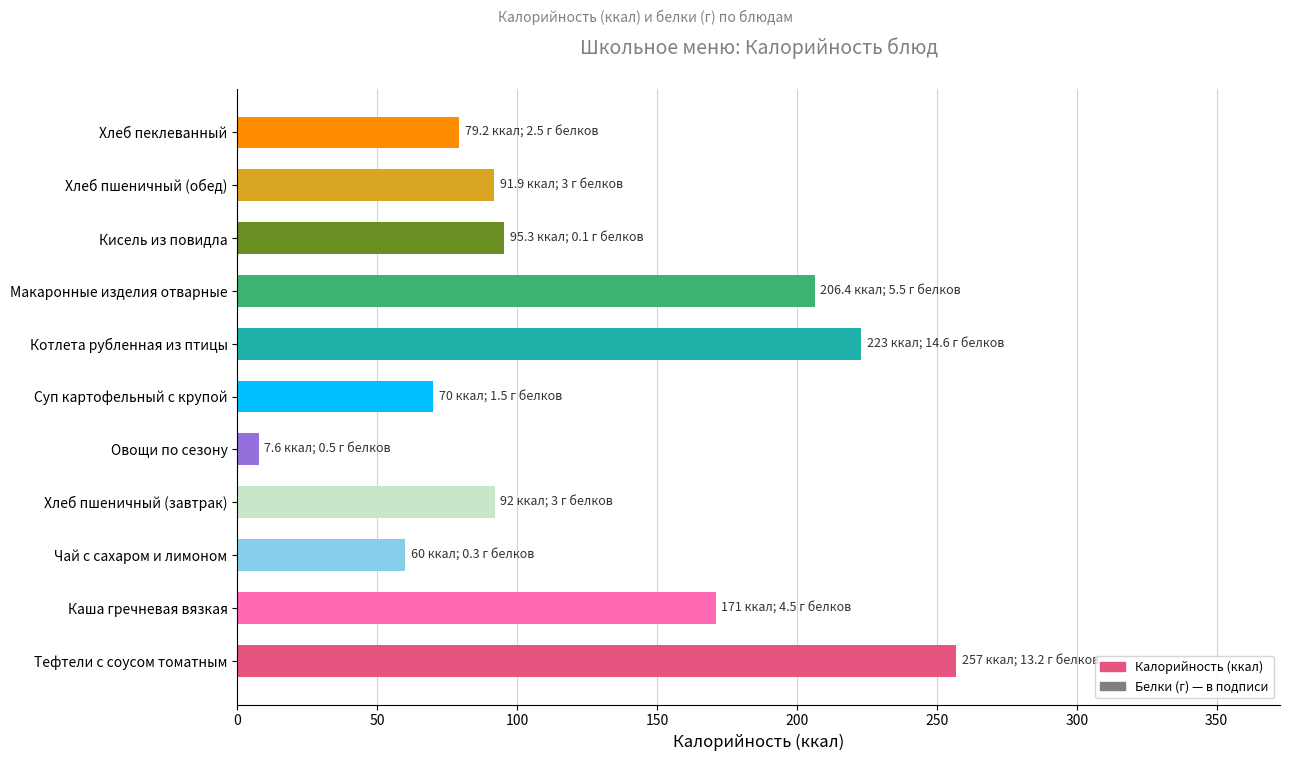

Approximately how many times larger is the value at Хлеб пшеничный (обед) compared to Чай с сахаром и лимоном?

1.5